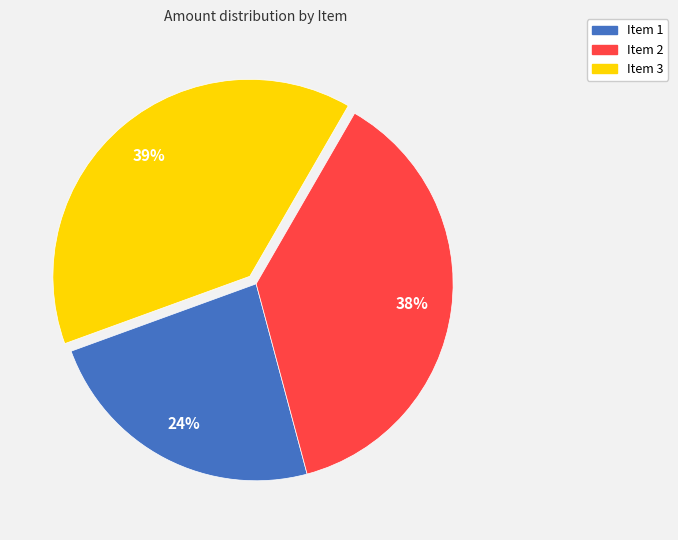

Is there any slice that represents more than half of the pie?

No